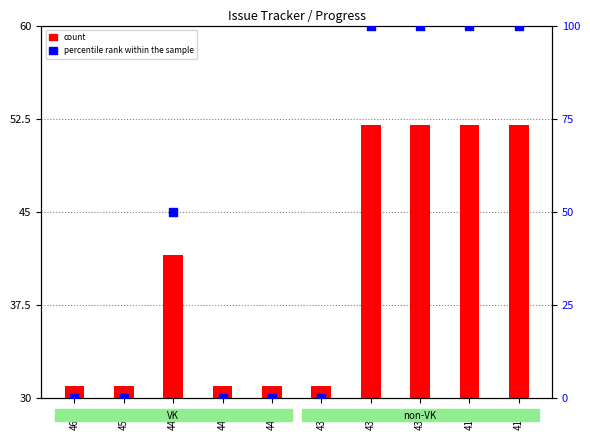

What are all the series names shown in the legend?

count, percentile rank within the sample